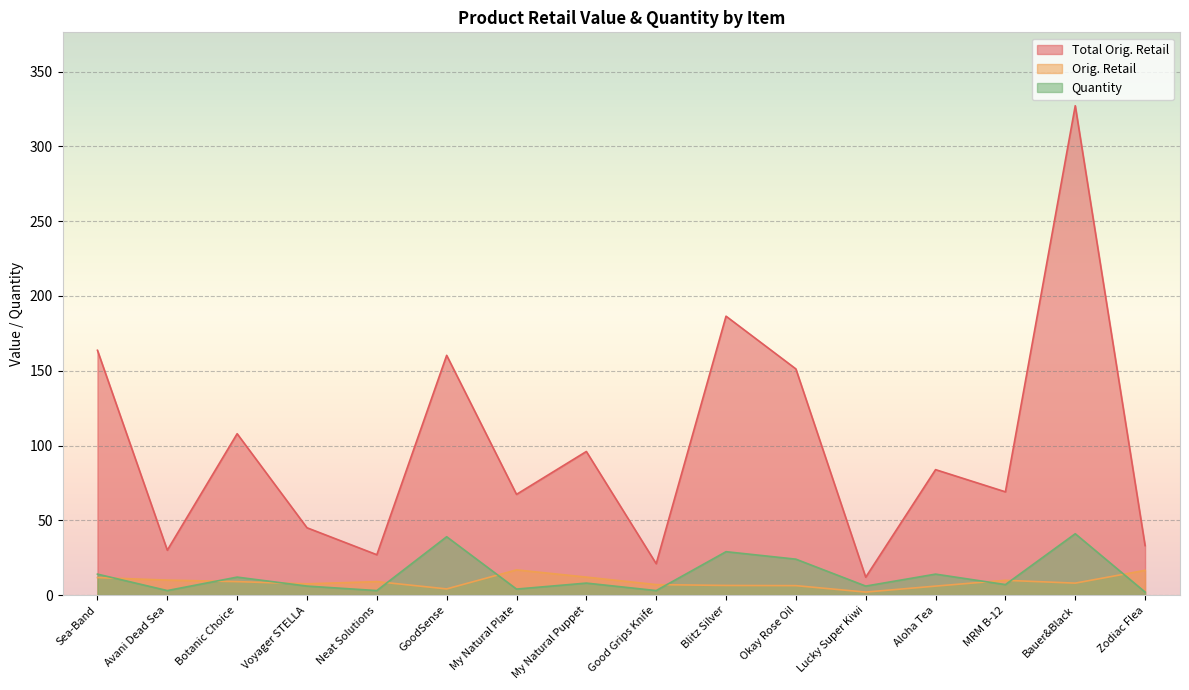

How many values in the Total Orig. Retail series are below 83?

8